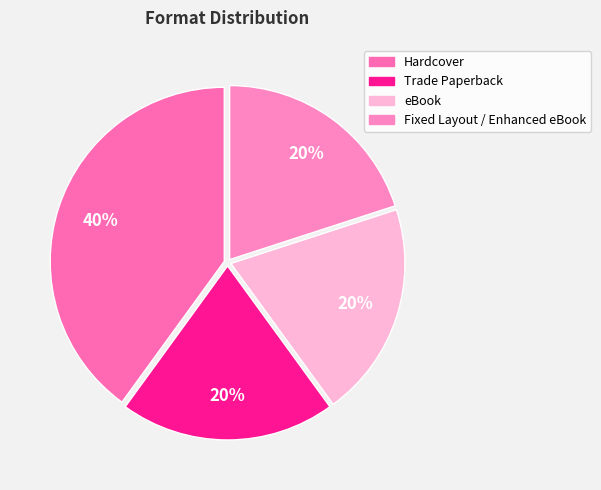

Approximately how many times larger is the value at Hardcover compared to Trade Paperback?

2.0